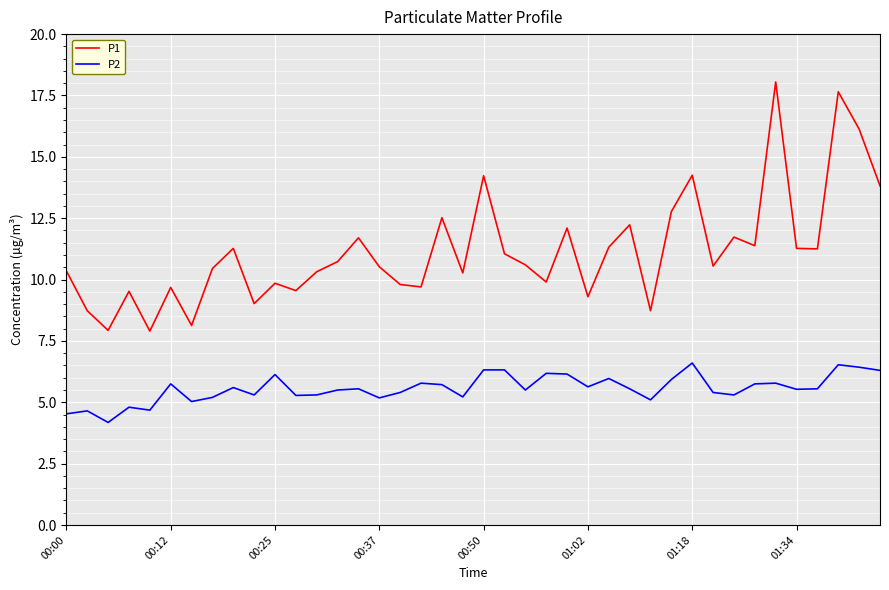

Rank the series by their maximum value, from lowest to highest.

P2, P1